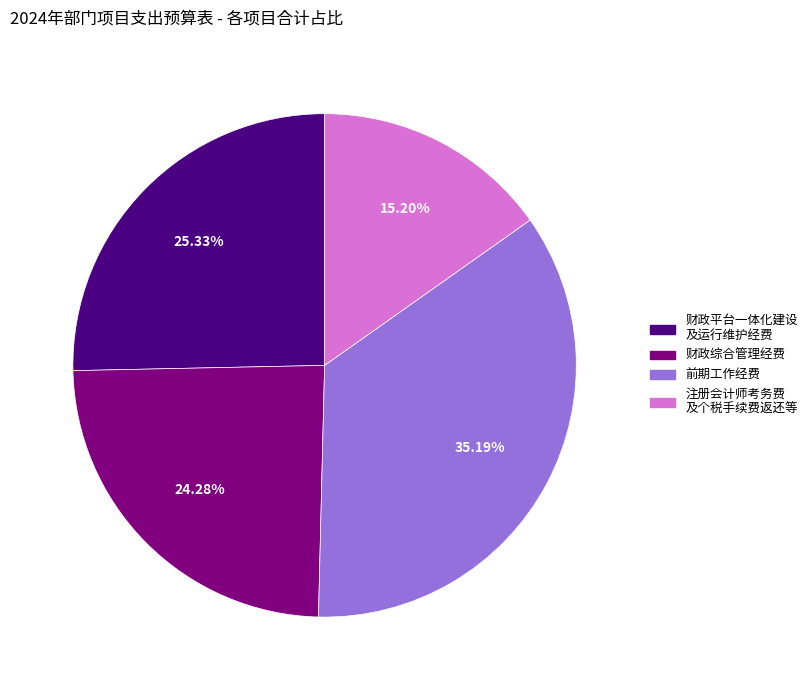

Is there a majority slice in this chart?

No